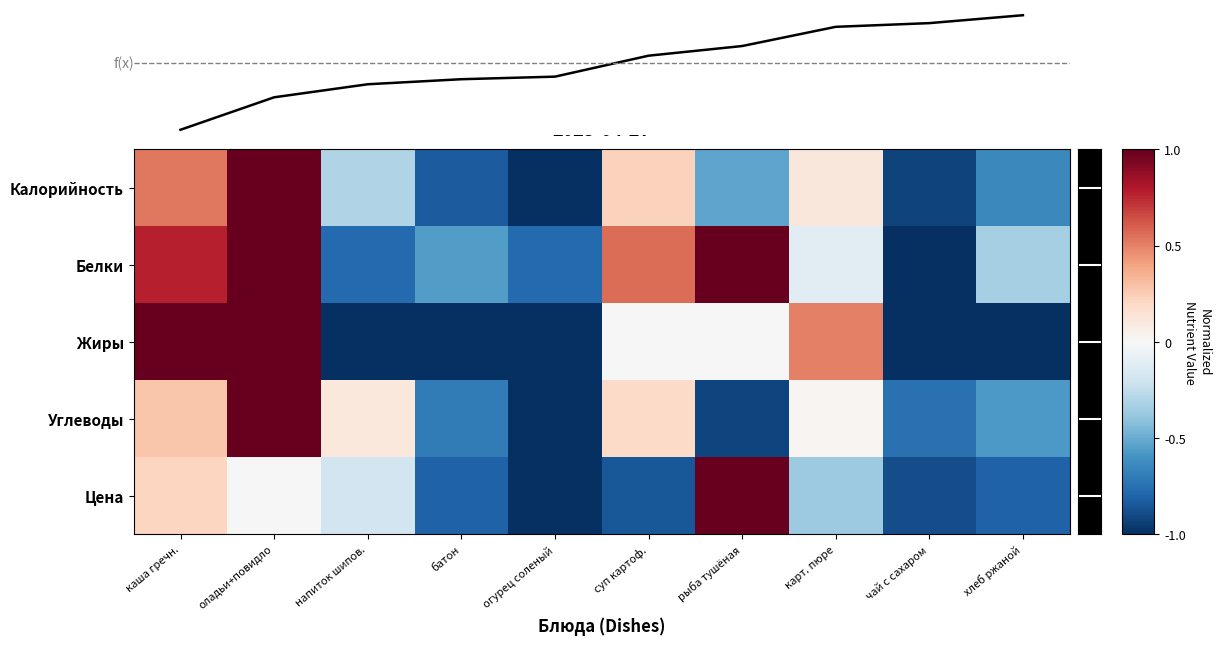

The value of Калорийность at хлеб ржаной is -0.6. True or false?

True